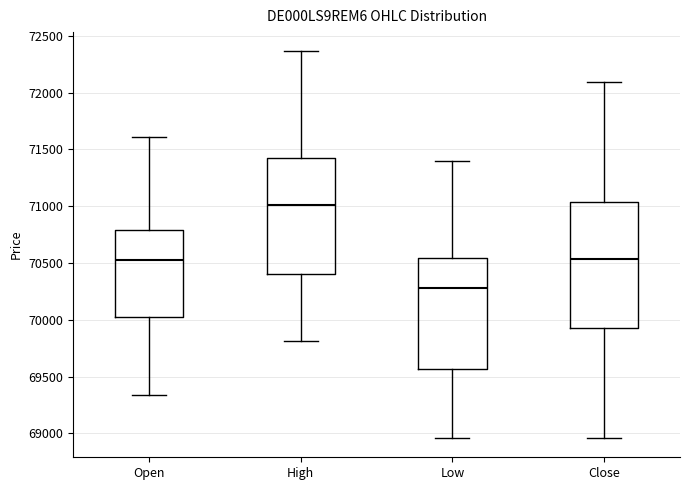

Reading left to right, transcribe this box plot: for each box, give where its median line is, the range the box spans, and where its two whiskers end, as read against the y-axis. The values are not printed on the chart, so give them approximately, as read against the axis.

Open: median 70500, box 70050 to 70800, whiskers 69350 to 71600
High: median 71000, box 70400 to 71450, whiskers 69800 to 72350
Low: median 70300, box 69550 to 70550, whiskers 68950 to 71400
Close: median 70550, box 69900 to 71050, whiskers 68950 to 72100